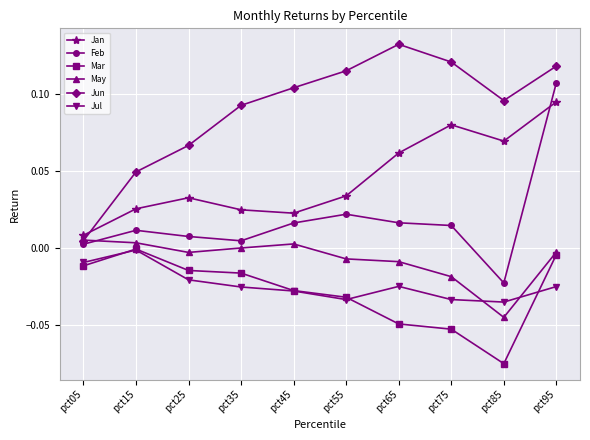

Which category has the highest value across all series?

pct65